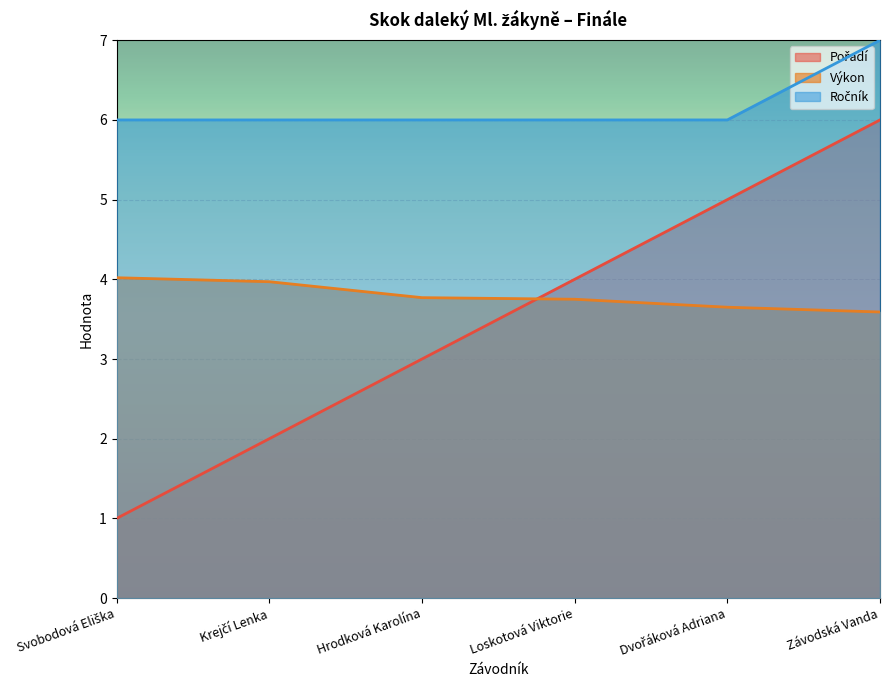

What value does the Ročník series have at Svobodová Eliška?

6.0